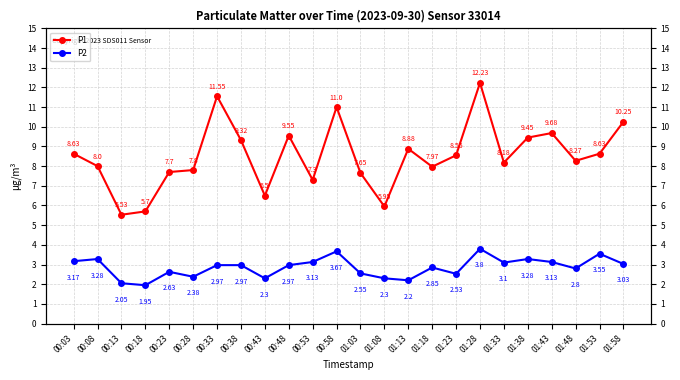

Is the value of P1 at 01:28 greater than the value of P2 at 01:53?

Yes